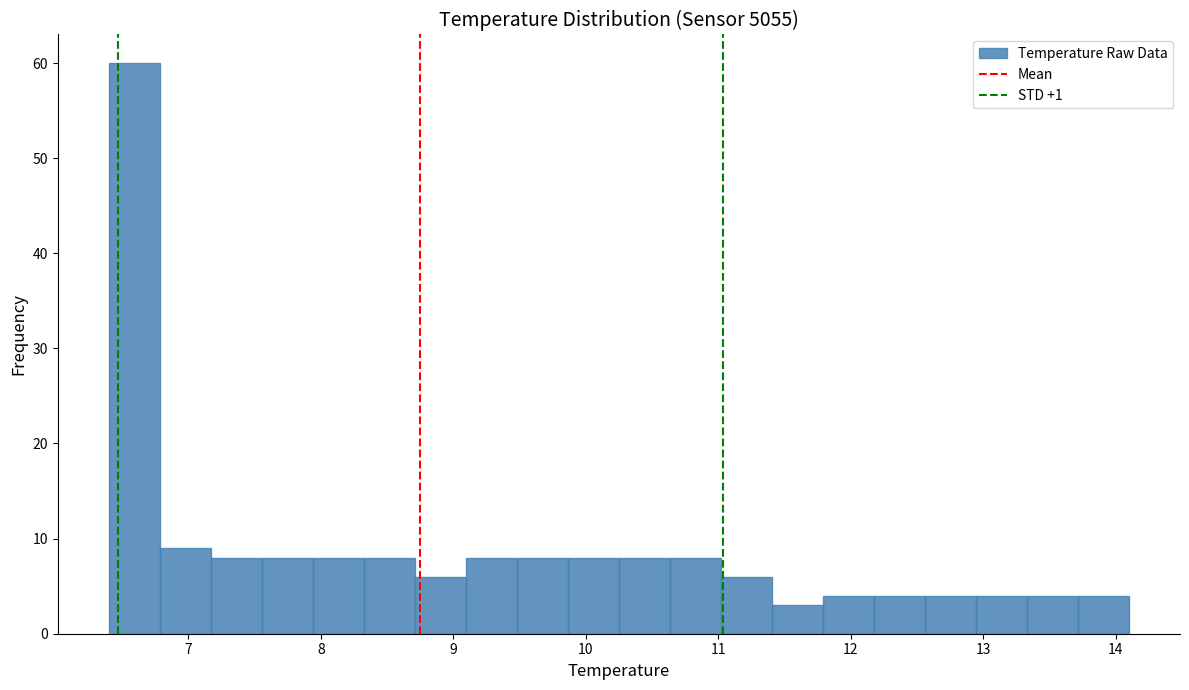

Around what value on the x-axis is the tallest bar? Give the approximate position of its centre, as read against the axis.

6.6